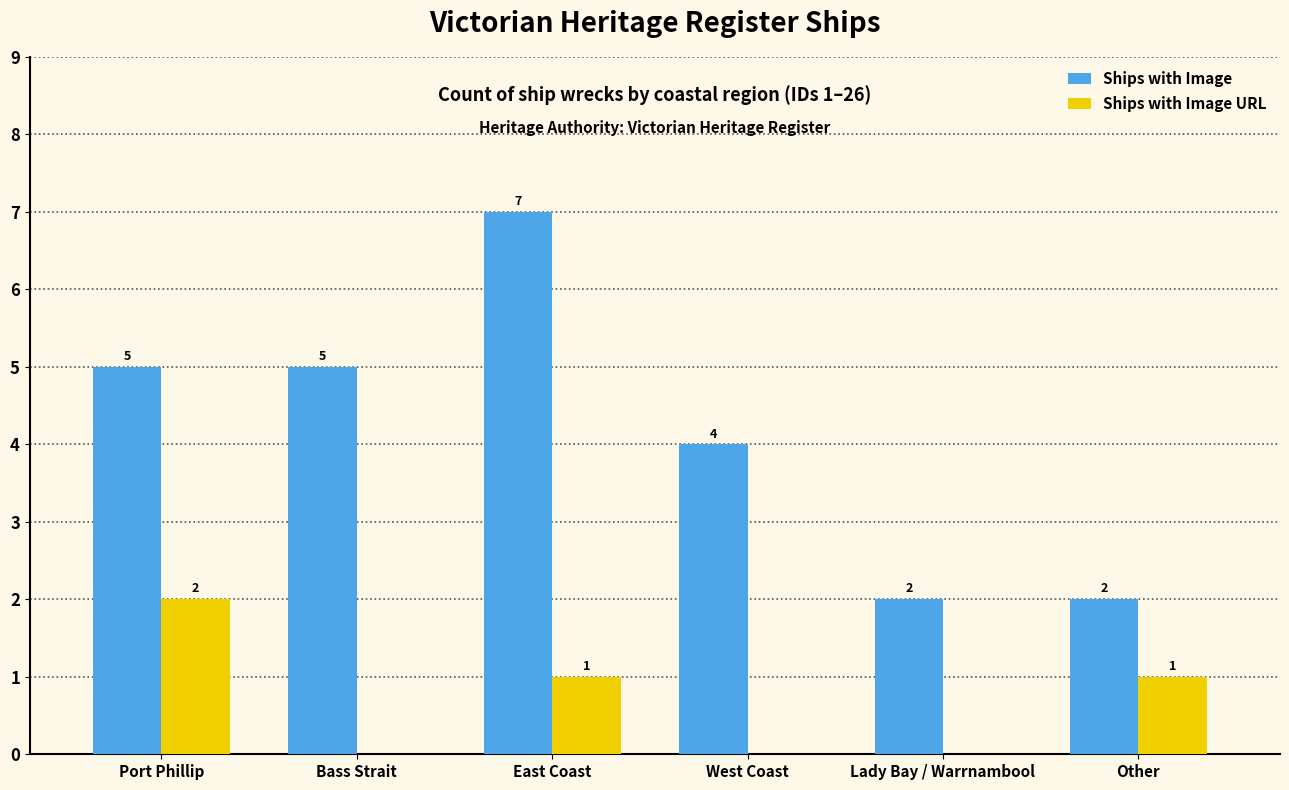

What is the sum of all Ships with Image values?

25